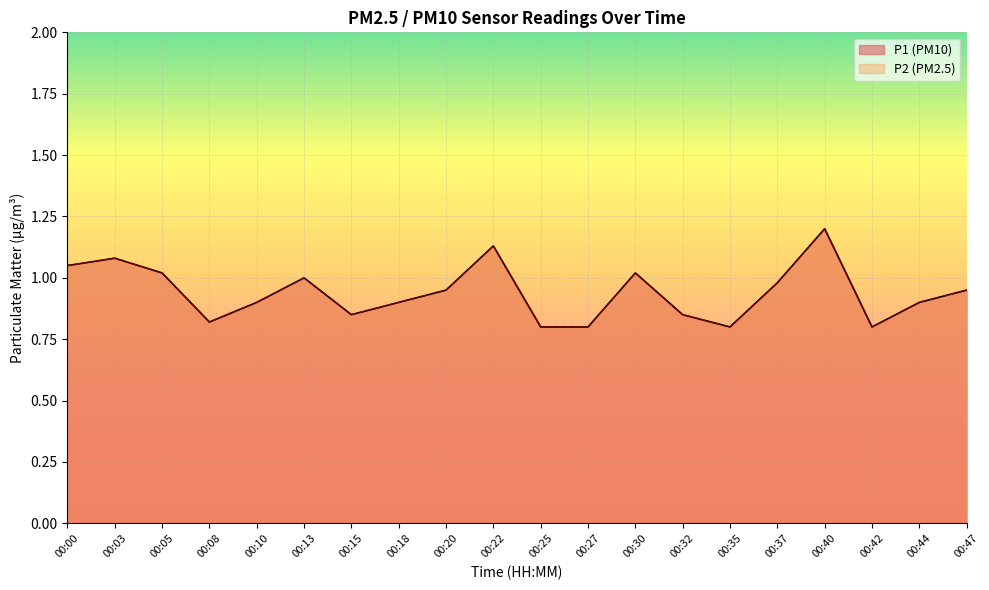

How many lines are shown in the chart?

2